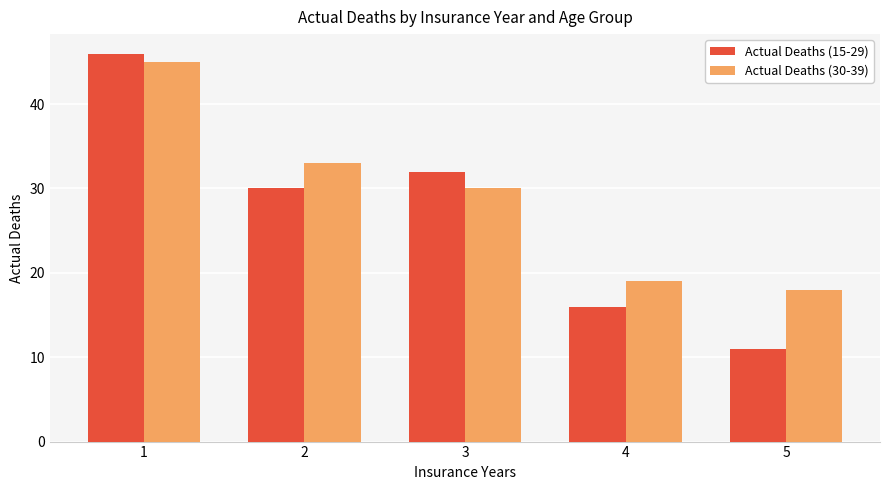

What is the spread (max minus min) of values at 1?

1